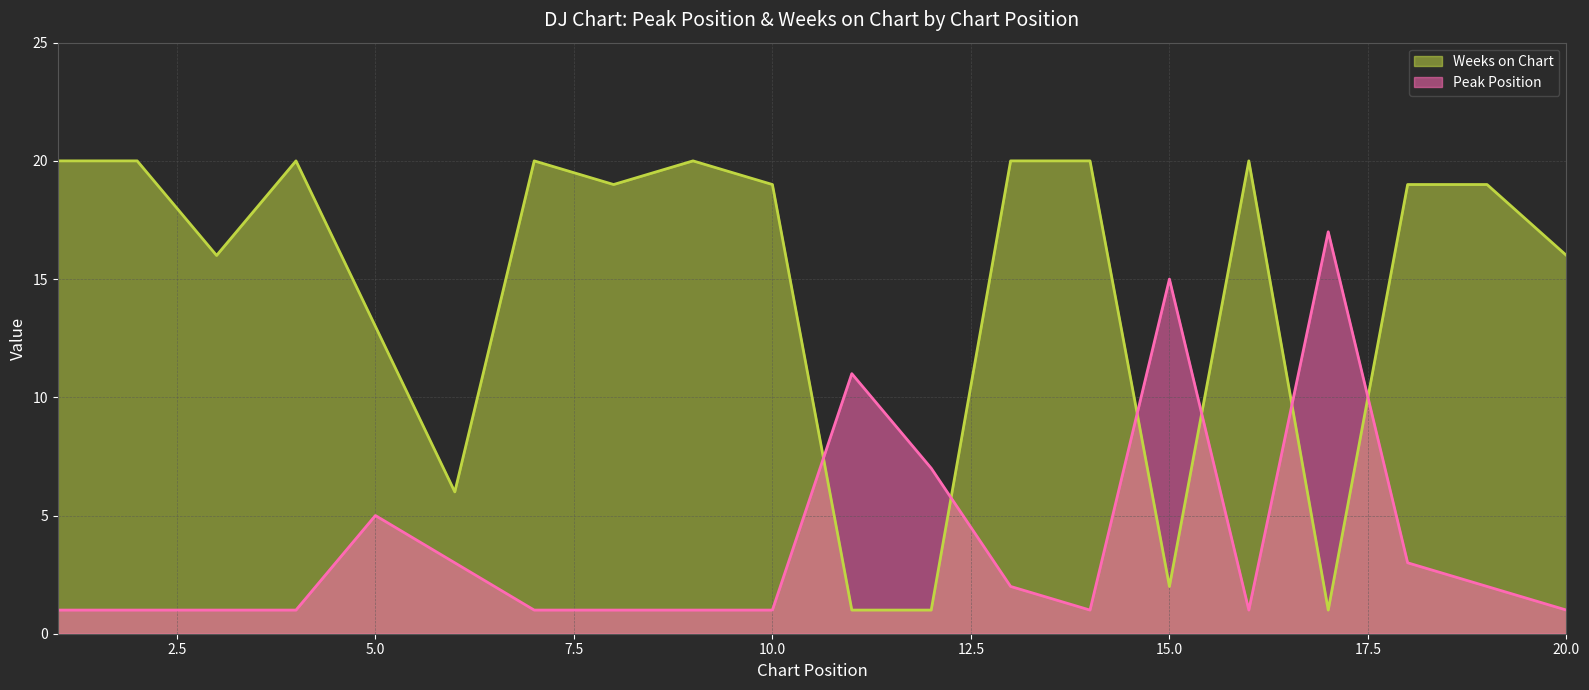

Where is the first local minimum for Peak Position?

14